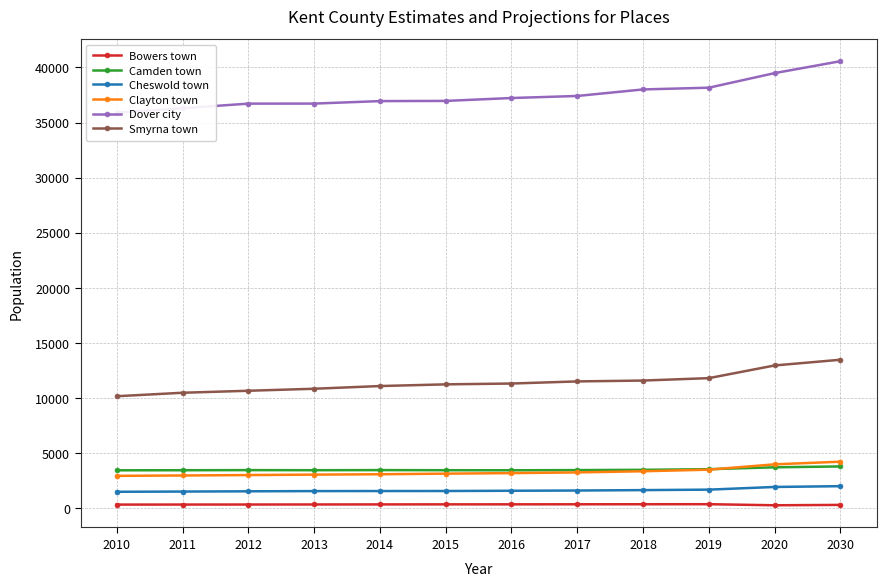

True or false: Smyrna town and Bowers town cross at least once.

False